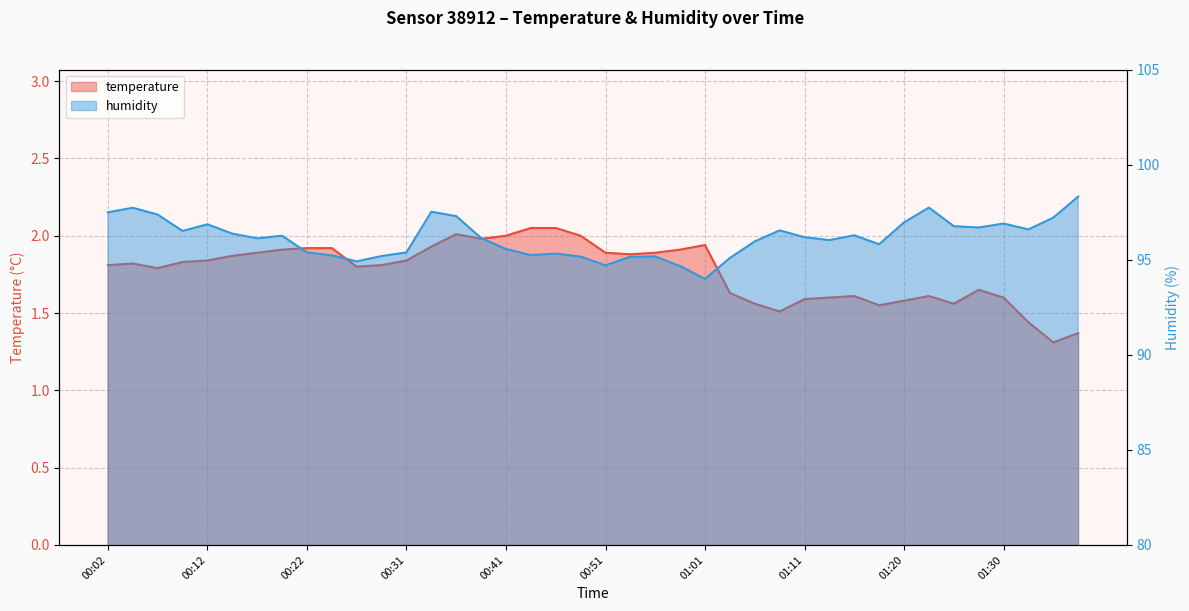

What is the difference between the humidity values at 01:23 and 00:44?

2.5